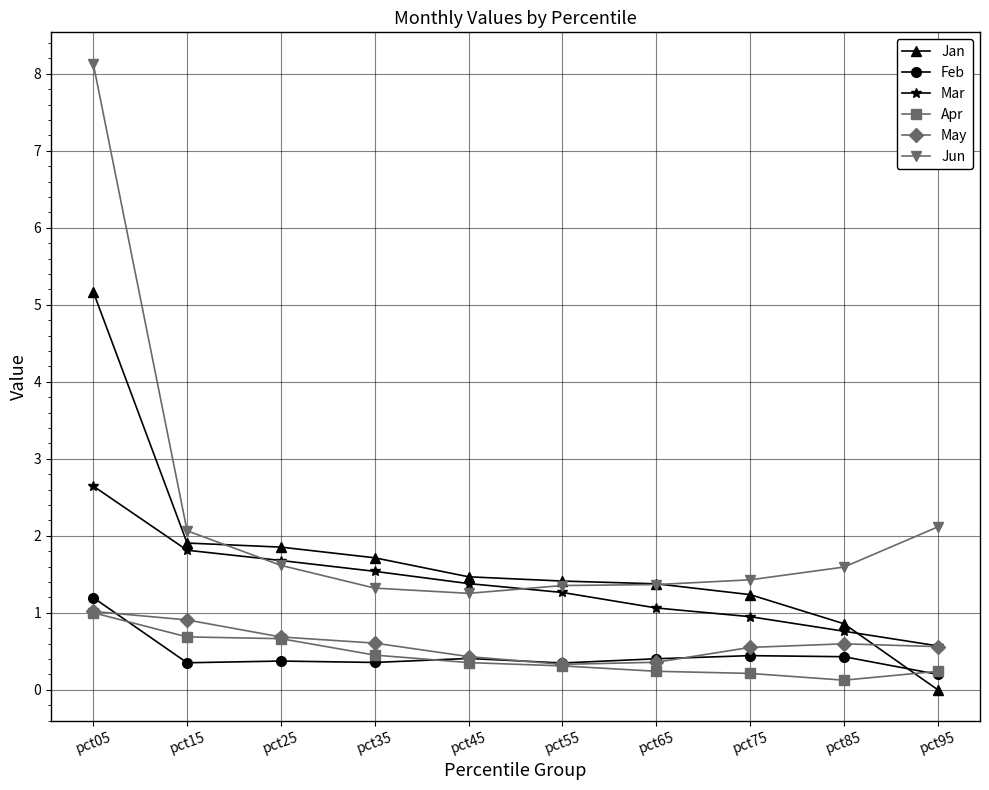

What is the difference between the Jan values at pct95 and pct15?

1.9